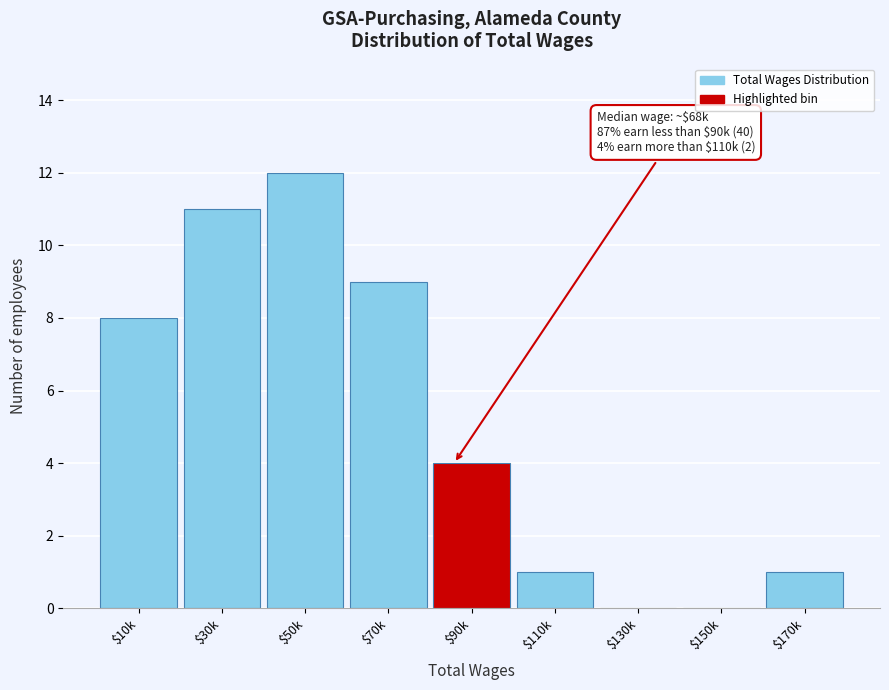

What is the sum of all values?

46